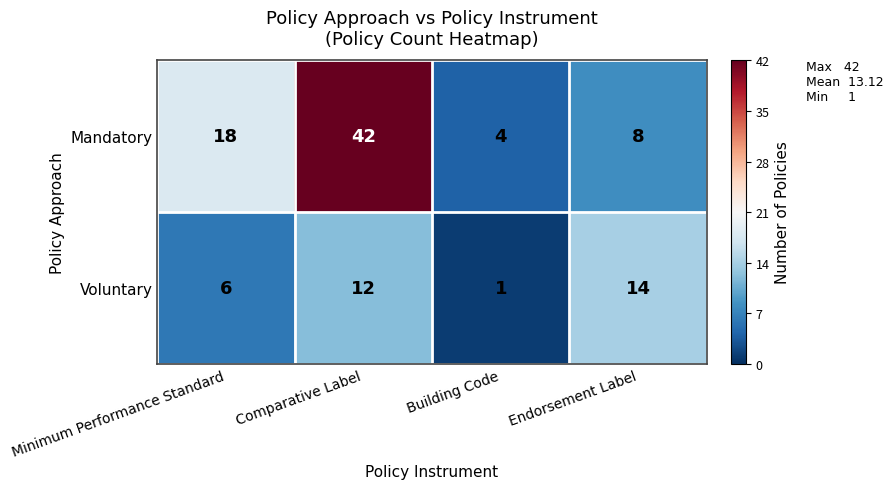

Between Minimum Performance Standard and Endorsement Label, which series saw the biggest shift?

Mandatory